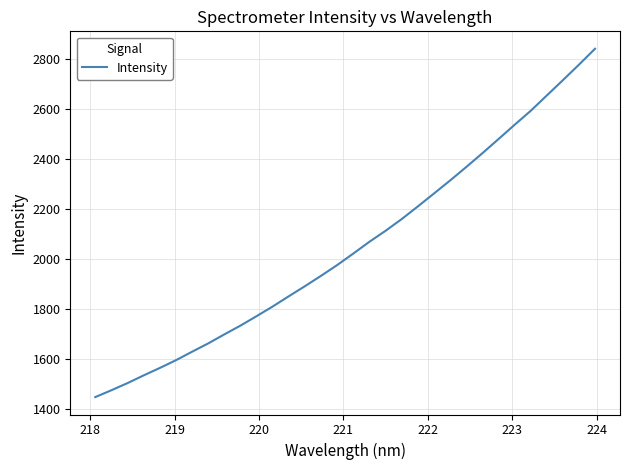

What is the minimum value shown in the chart?

1448.0